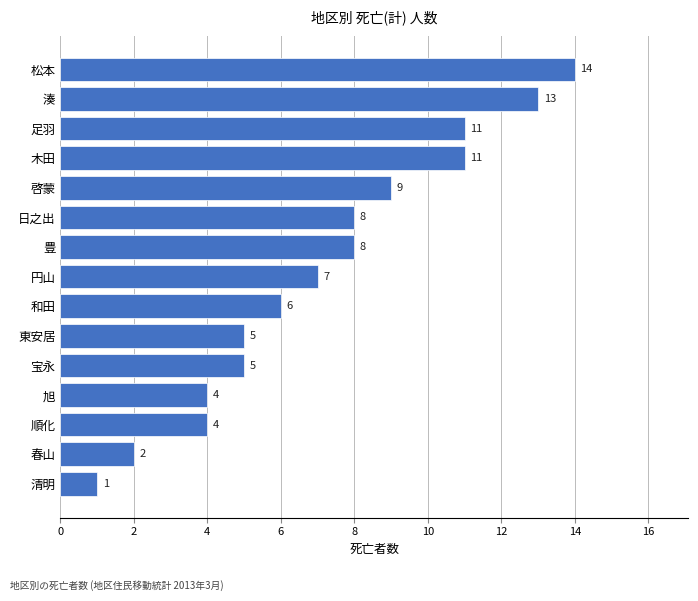

Approximately how many times larger is the value at 円山 compared to 啓蒙?

0.8